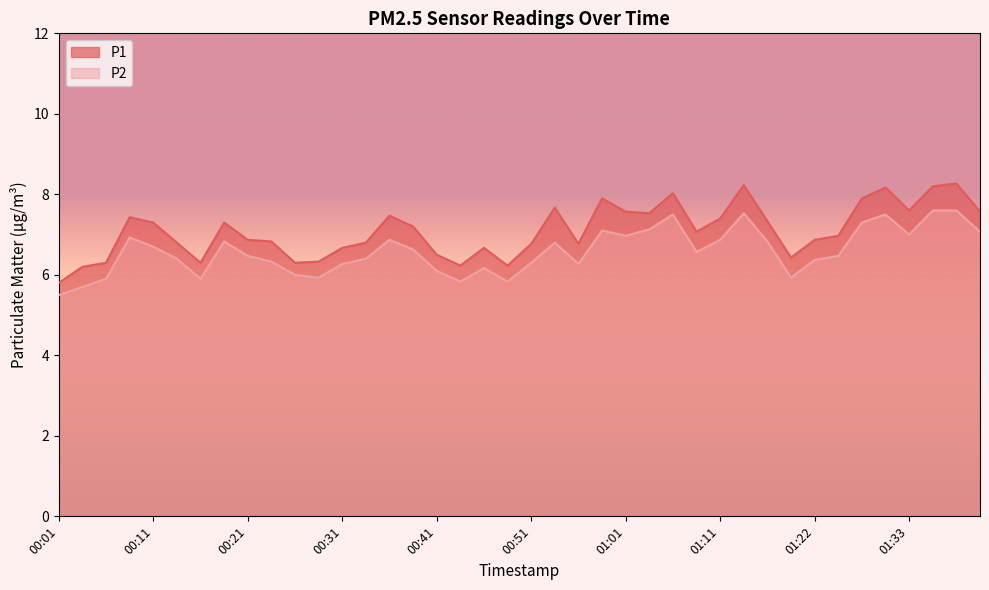

Reading right to left, list all the values displayed in this chart.

P1: 01:41=7.6	01:39=8.3	01:36=8.2	01:33=7.6	01:31=8.2	01:28=7.9	01:25=7.0	01:22=6.9	01:19=6.4	01:16=7.3	01:14=8.2	01:11=7.4	01:09=7.1	01:06=8.0	01:04=7.5	01:01=7.6	00:59=7.9	00:56=6.8	00:54=7.7	00:51=6.8	00:49=6.2	00:46=6.7	00:43=6.2	00:41=6.5	00:38=7.2	00:36=7.5	00:33=6.8	00:31=6.7	00:28=6.3	00:26=6.3	00:24=6.8	00:21=6.9	00:19=7.3	00:16=6.3	00:14=6.8	00:11=7.3	00:09=7.4	00:06=6.3	00:04=6.2	00:01=5.8
P2: 01:41=7.1	01:39=7.6	01:36=7.6	01:33=7.0	01:31=7.5	01:28=7.3	01:25=6.5	01:22=6.4	01:19=5.9	01:16=6.8	01:14=7.5	01:11=6.9	01:09=6.6	01:06=7.5	01:04=7.1	01:01=7.0	00:59=7.1	00:56=6.3	00:54=6.8	00:51=6.3	00:49=5.8	00:46=6.2	00:43=5.8	00:41=6.1	00:38=6.6	00:36=6.9	00:33=6.4	00:31=6.3	00:28=5.9	00:26=6.0	00:24=6.3	00:21=6.5	00:19=6.8	00:16=5.9	00:14=6.4	00:11=6.7	00:09=6.9	00:06=5.9	00:04=5.7	00:01=5.5